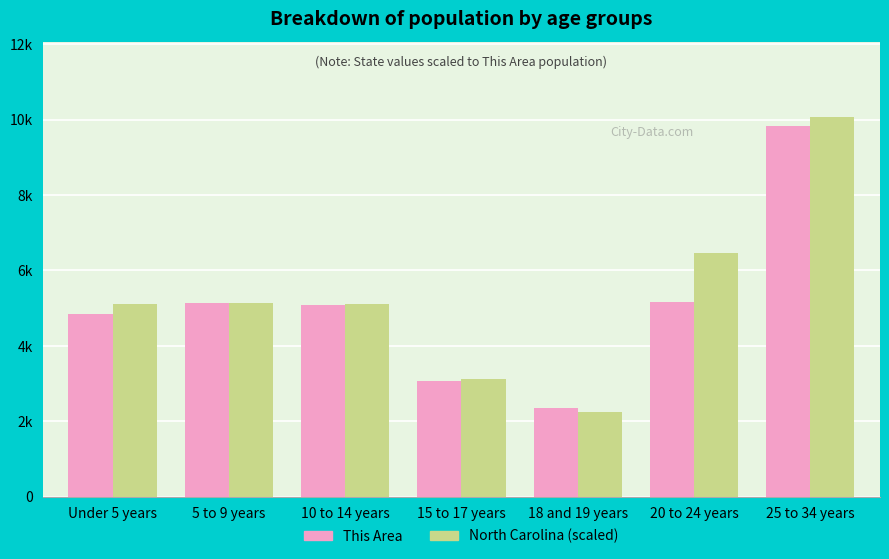

What is the maximum value for This Area?

9823